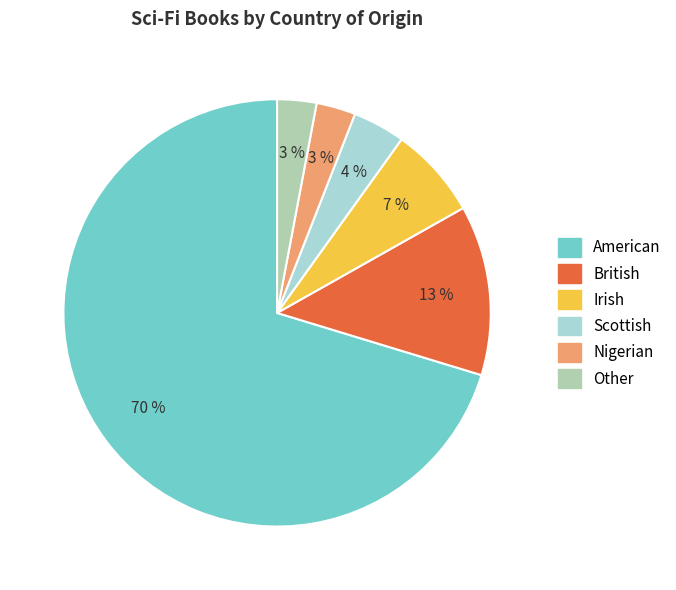

Which slice represents more than half of the pie?

American